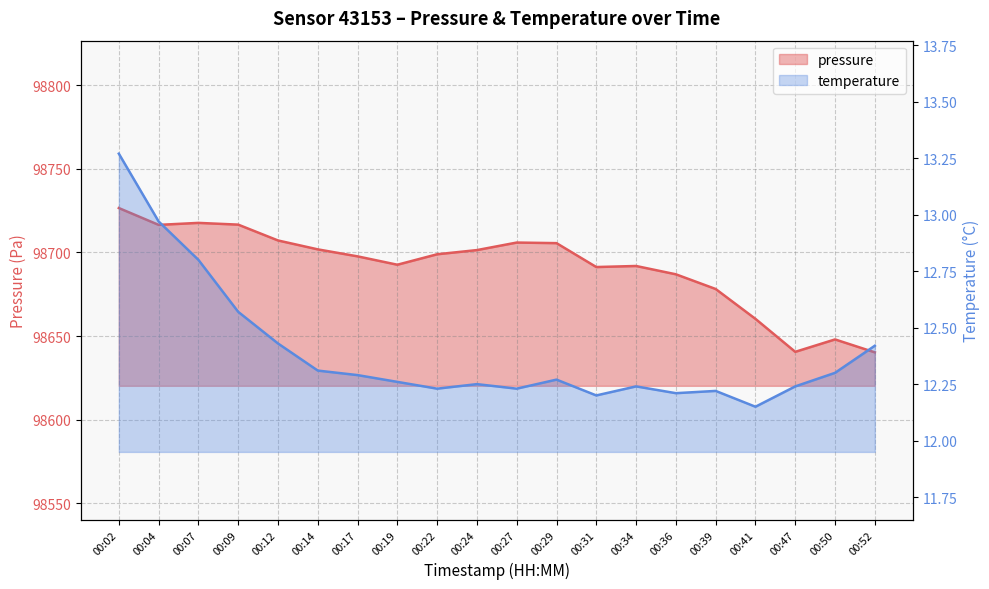

True or false: temperature and pressure intersect in this chart.

False